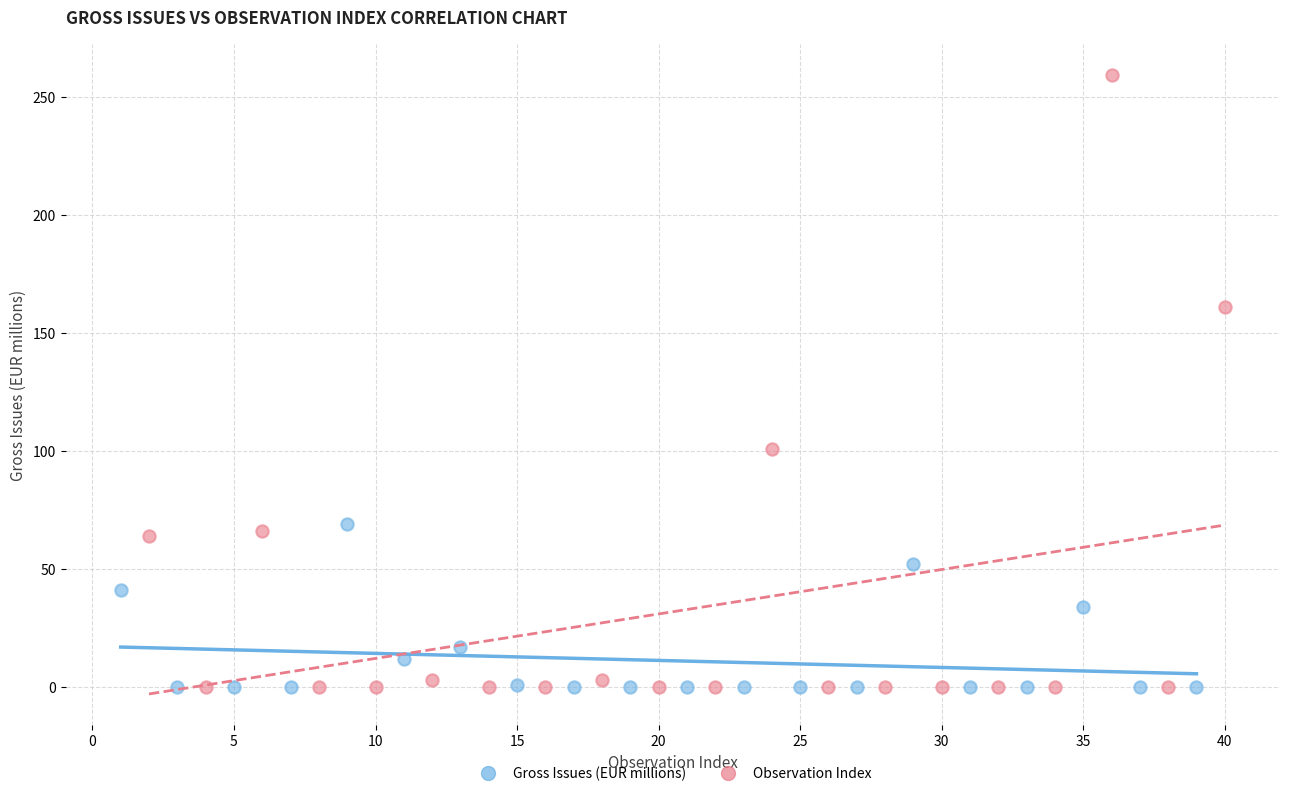

Which series contains the highest Y value?

Observation Index